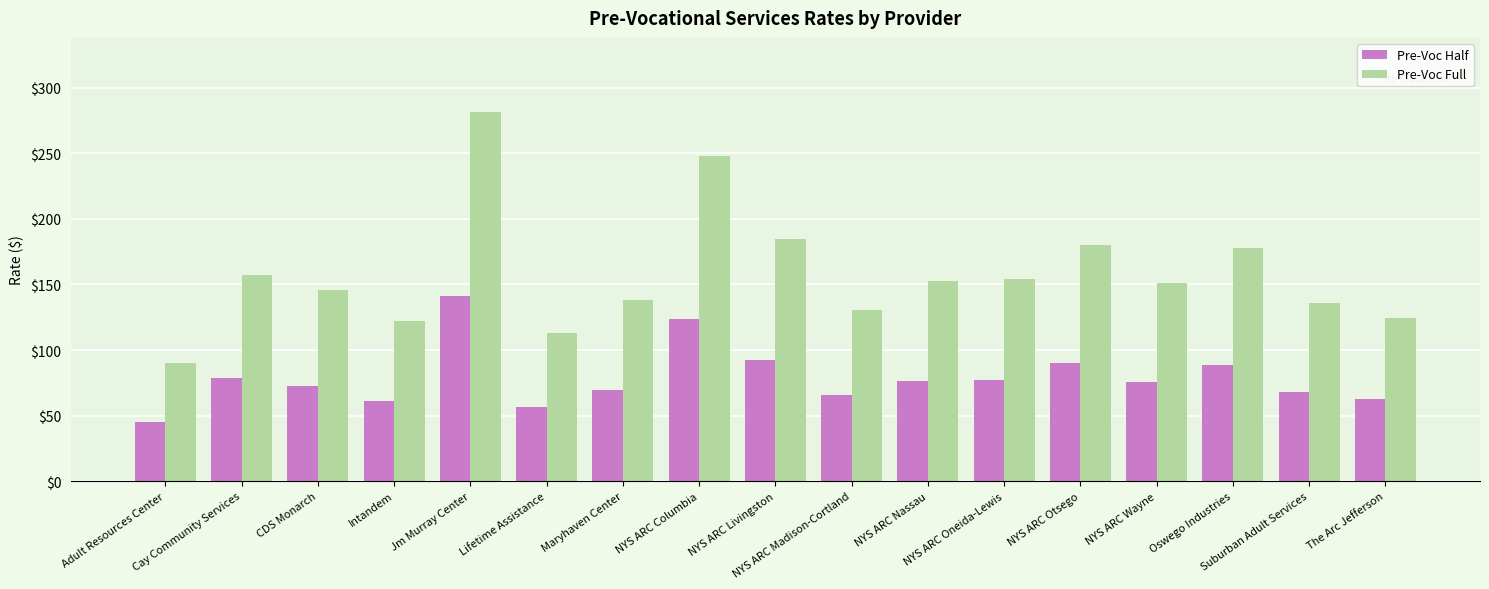

What is the smallest value displayed?

45.0